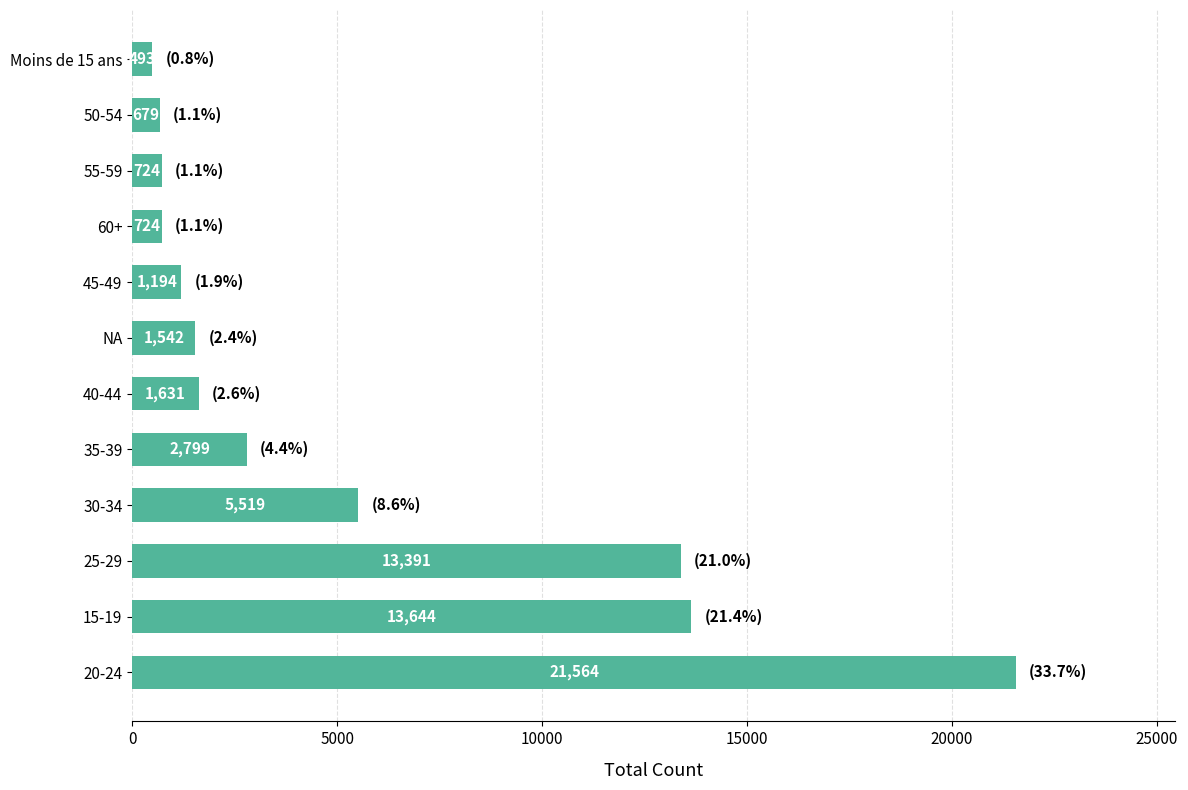

How many bars are there in total?

12